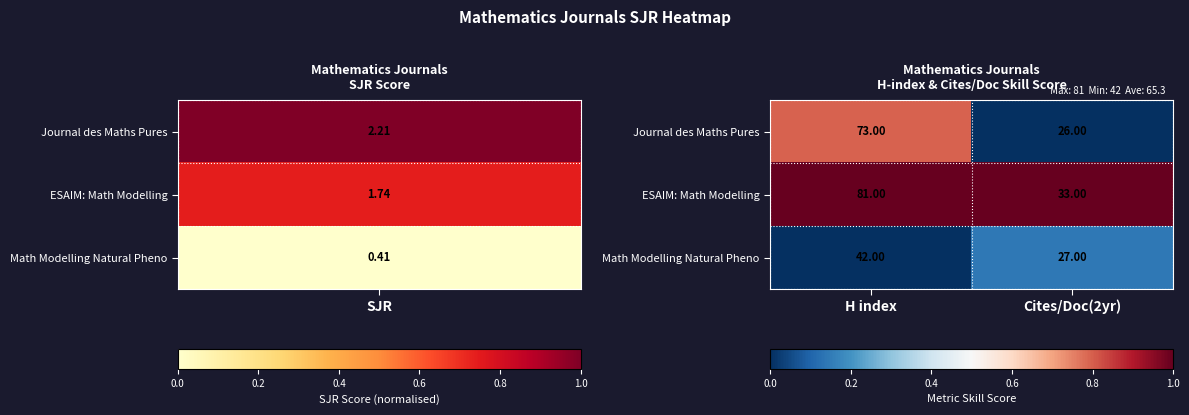

What is the sum of all Math Modelling Natural Pheno values?

69